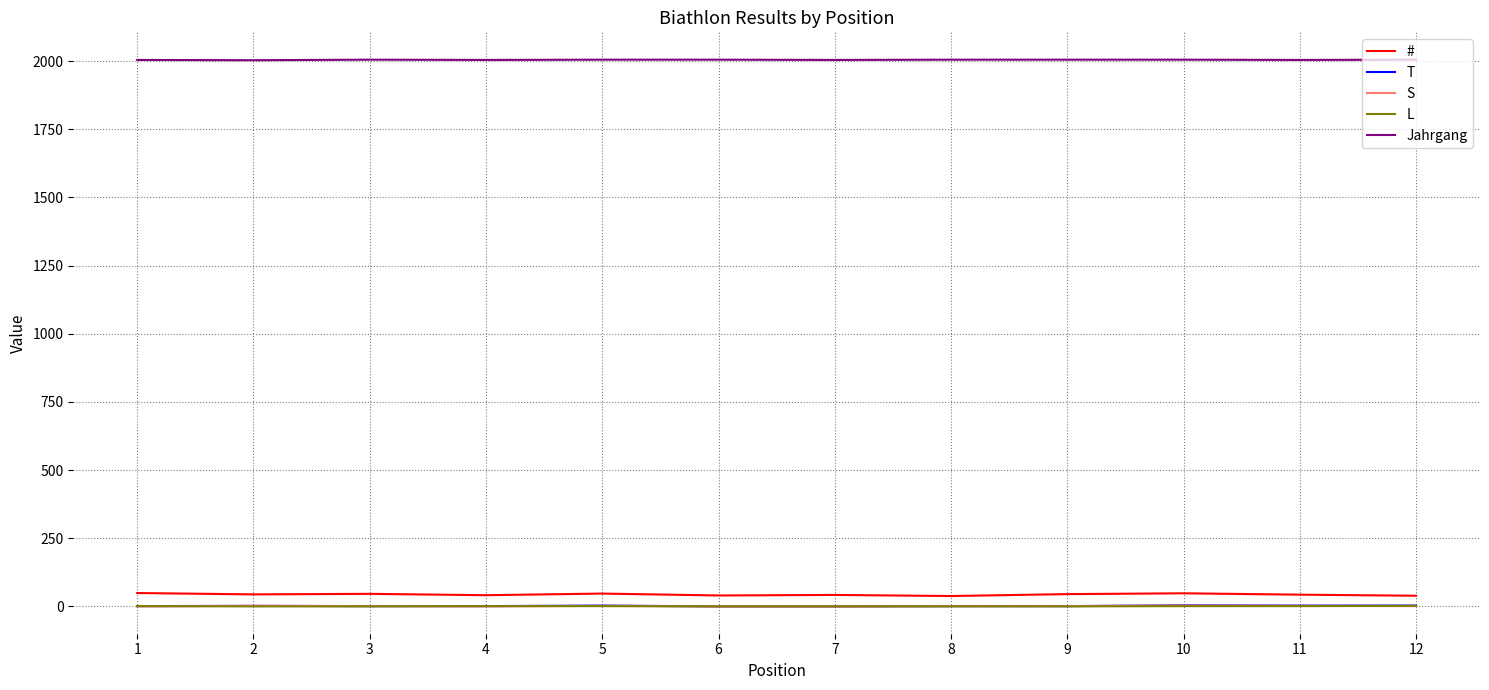

True or false: # and Jahrgang intersect in this chart.

False